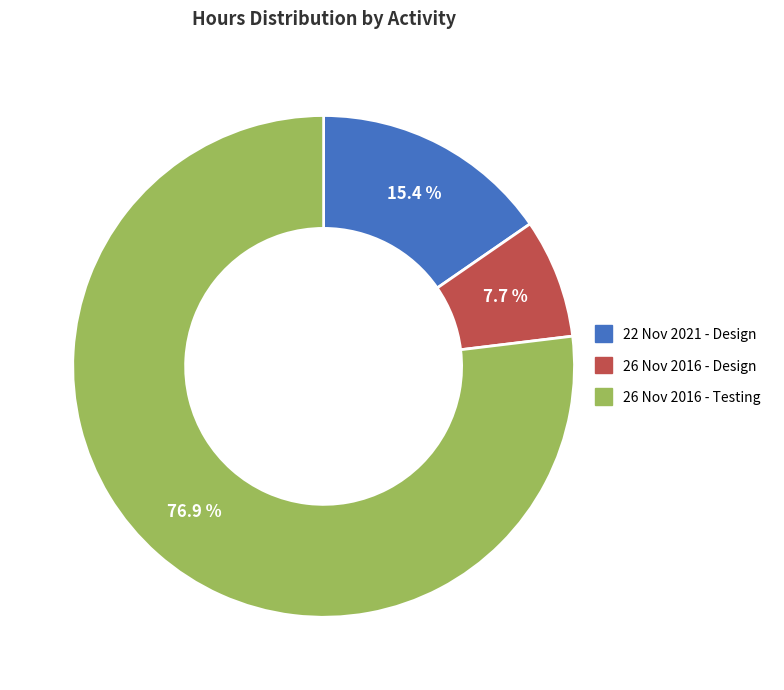

Is there any slice that represents more than half of the pie?

Yes